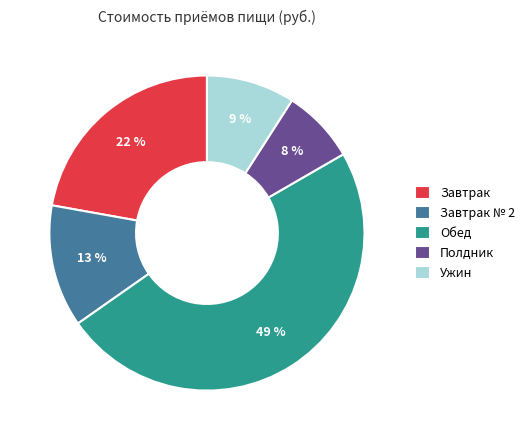

What is the largest slice in the pie chart?

Обед